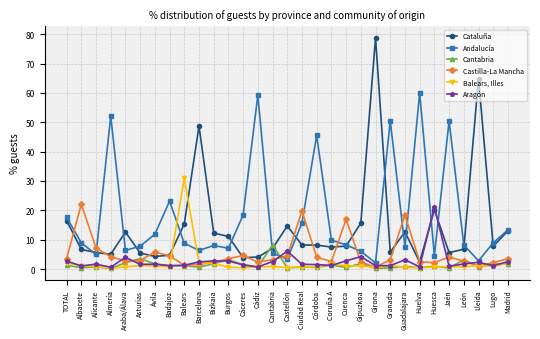

What is the difference between the maximum and minimum values in the Balears, Illes series?

30.7